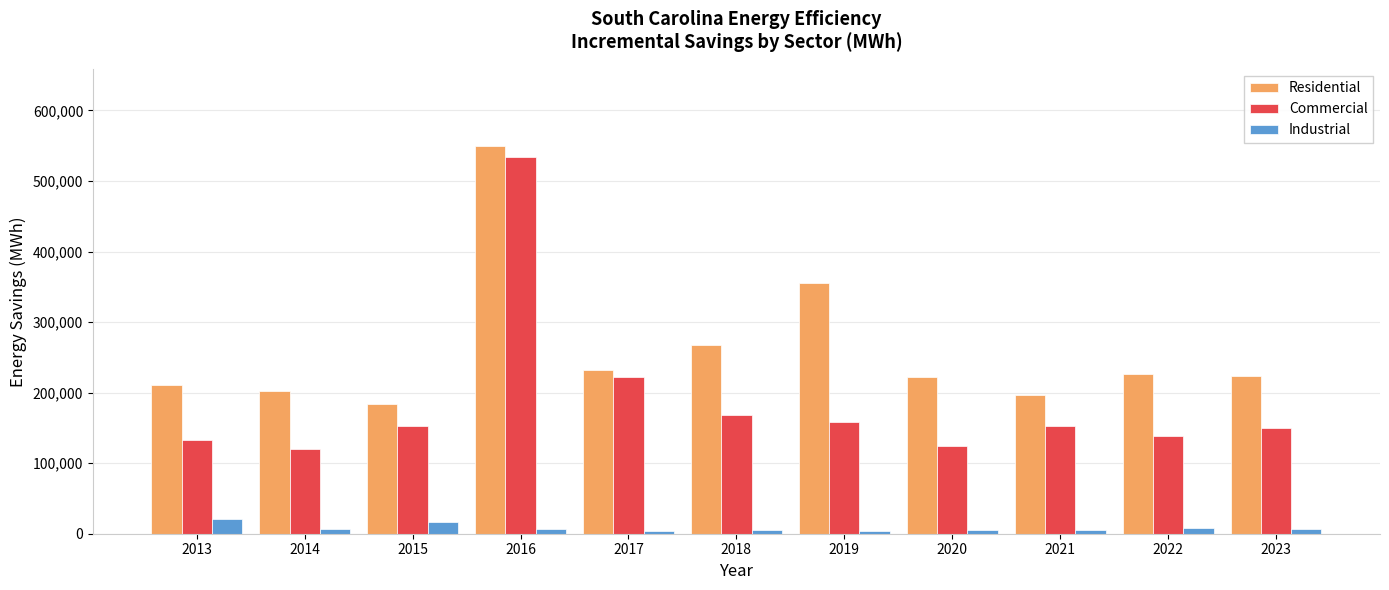

How many bars are there in total?

33